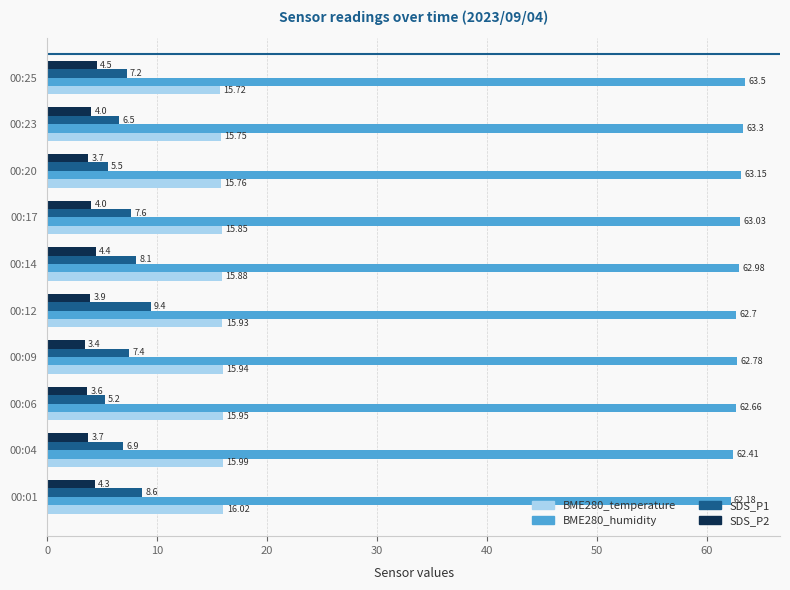

Which series has the widest spread of values?

SDS_P1